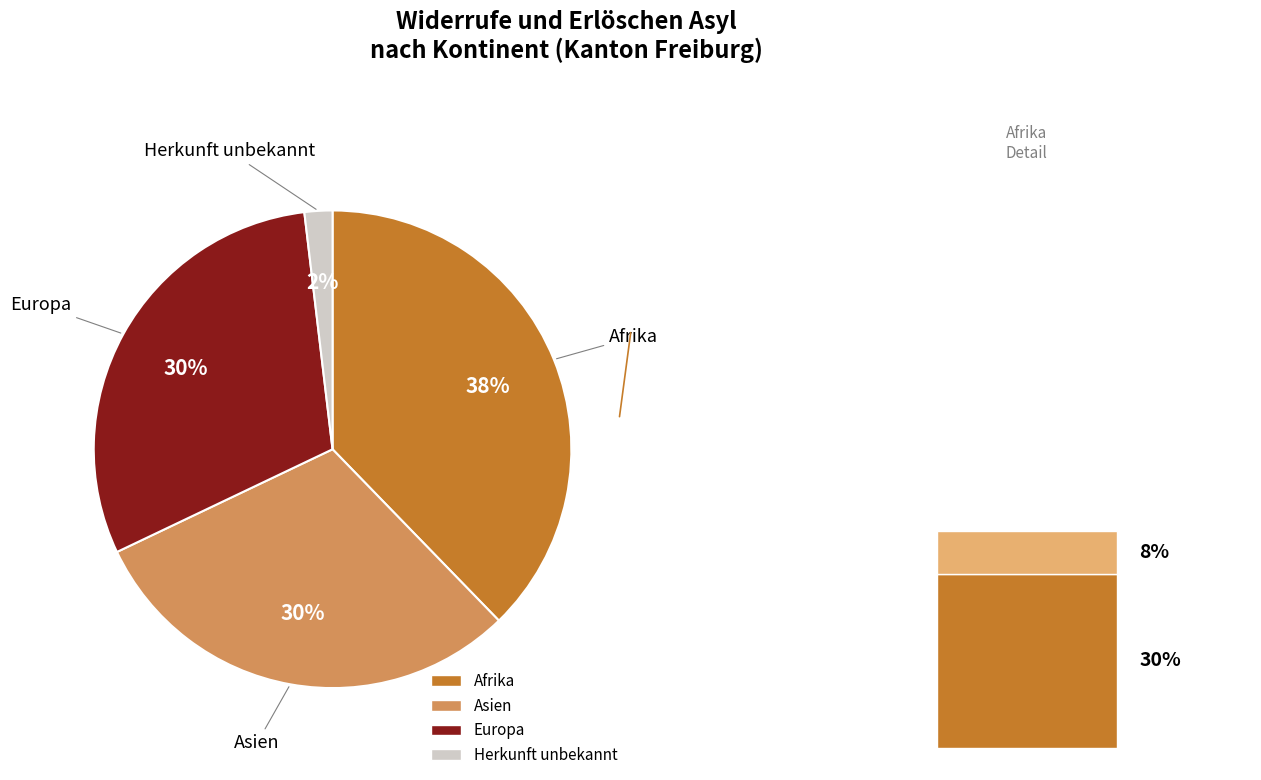

To the nearest percent, what is the average slice percentage?

25%